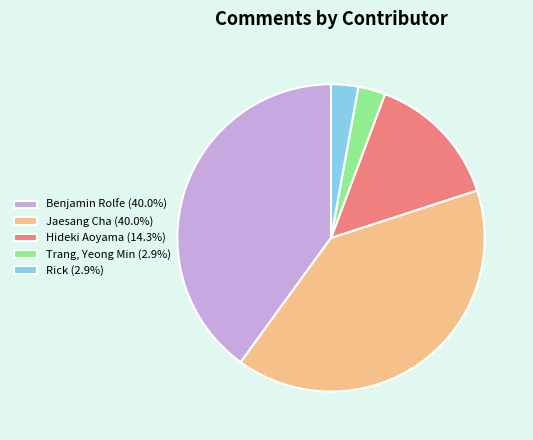

Is Hideki Aoyama (14.3%) the majority of the pie?

No